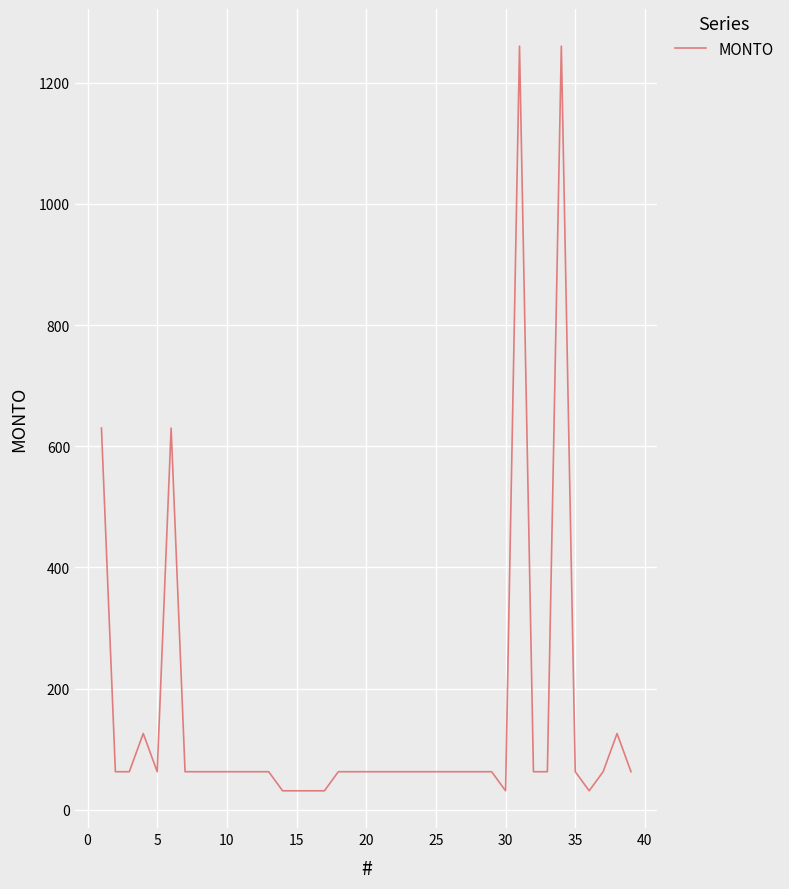

What is the smallest value displayed?

31.5